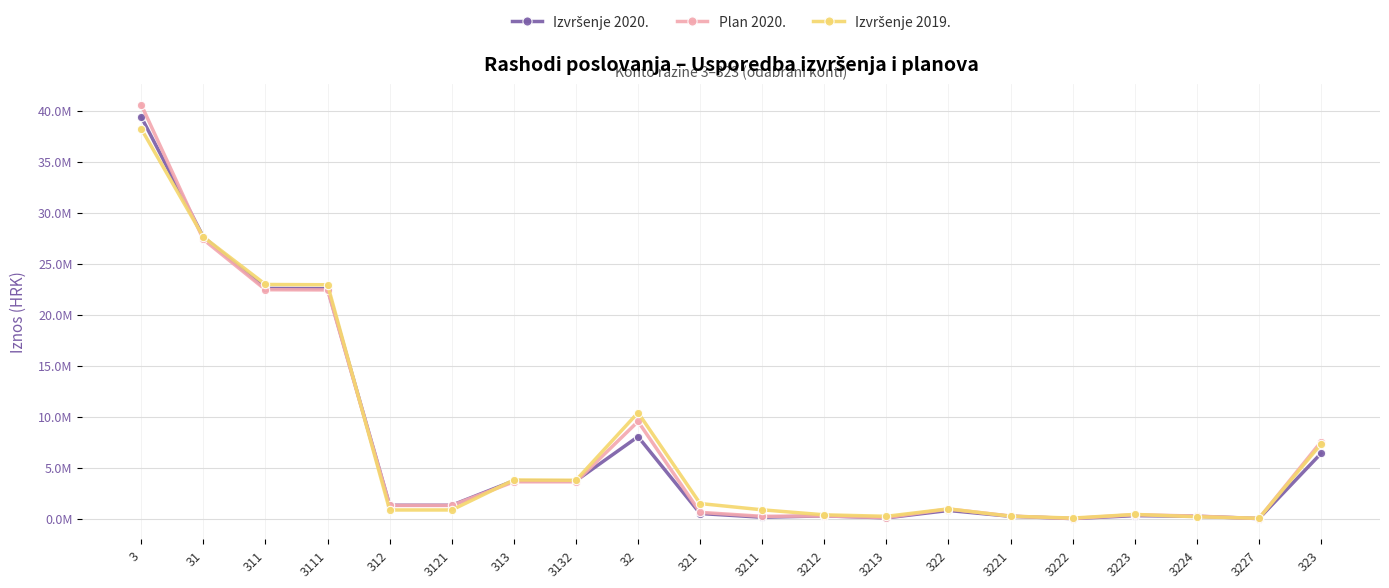

How many interior local valleys does the Izvršenje 2020. series have?

4